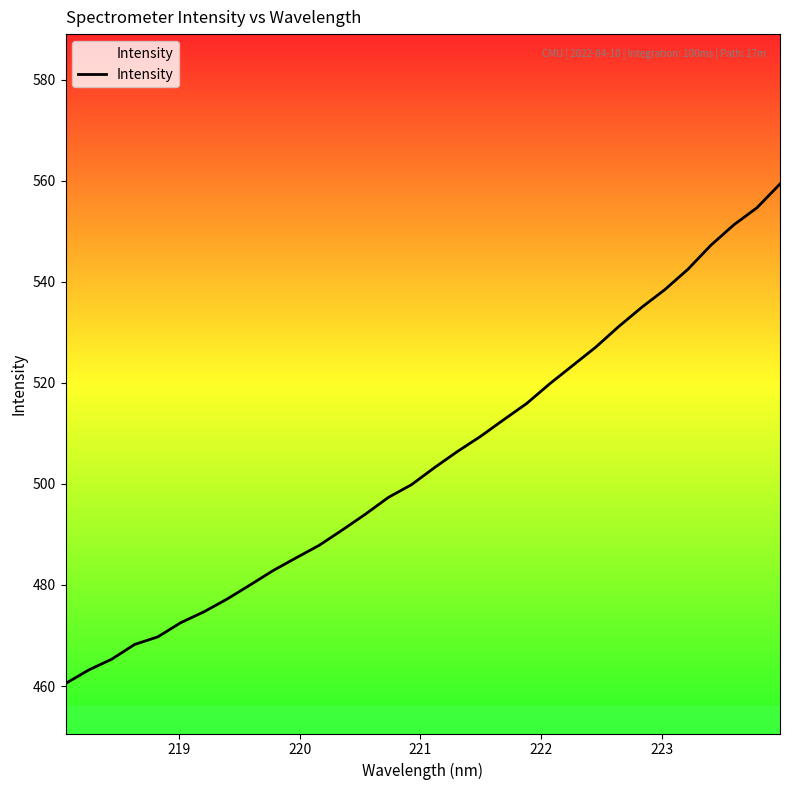

What is the value of the 18th point from the left?

506.4